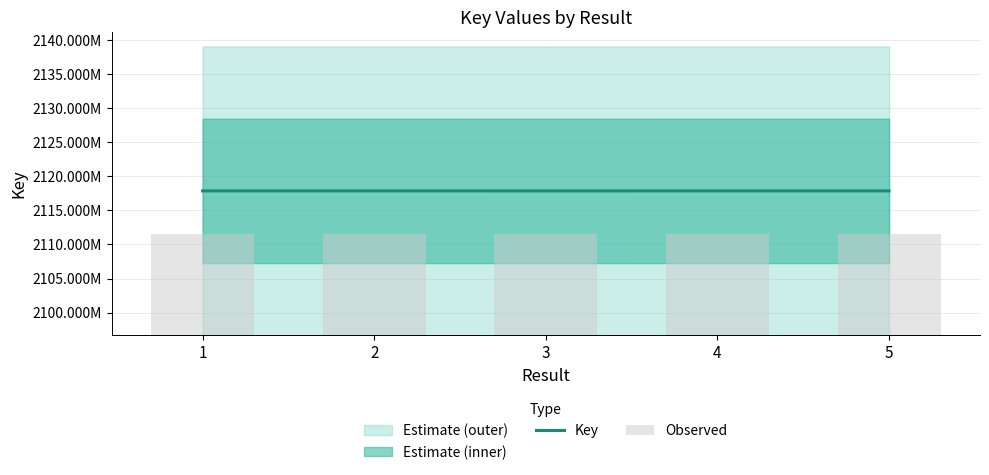

Reading left to right, extract all data points from this chart.

Key: 2117850258.0	2117850242.0	2117846728.0	2117849370.0	2117850226.0
Observed: 14824951.8	14824951.7	14824927.1	14824945.6	14824951.6